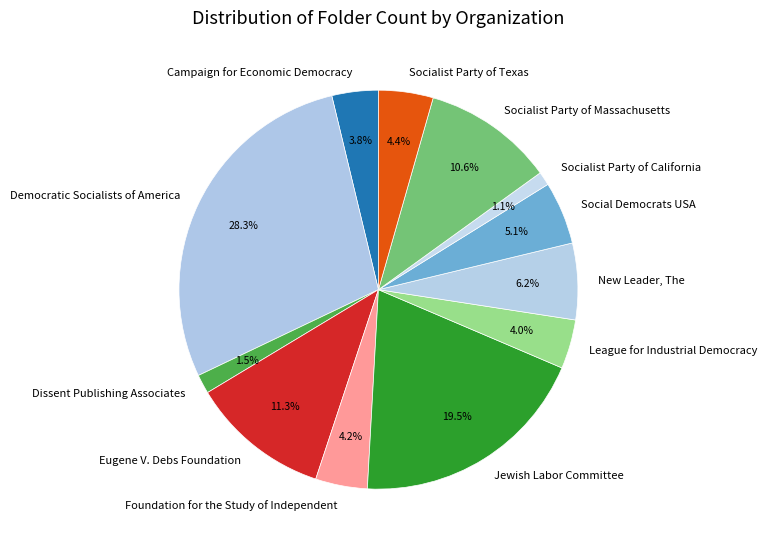

What percentage do Socialist Party of Massachusetts and Socialist Party of Texas together represent?

15.0%